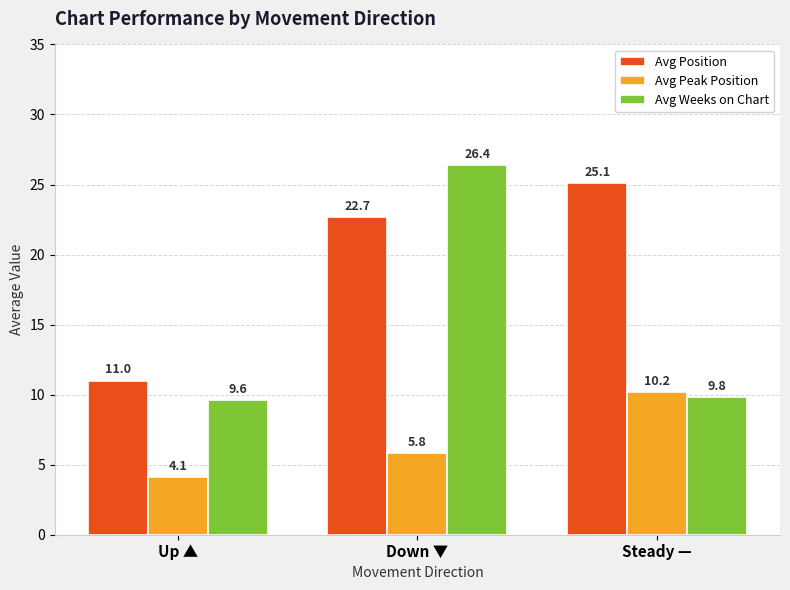

What is the value of the Avg Peak Position bar at the 2nd from the left?

5.8